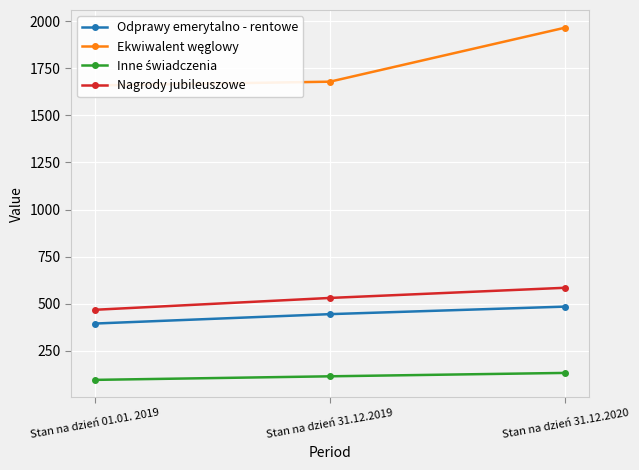

How many categories are shown in the chart?

3